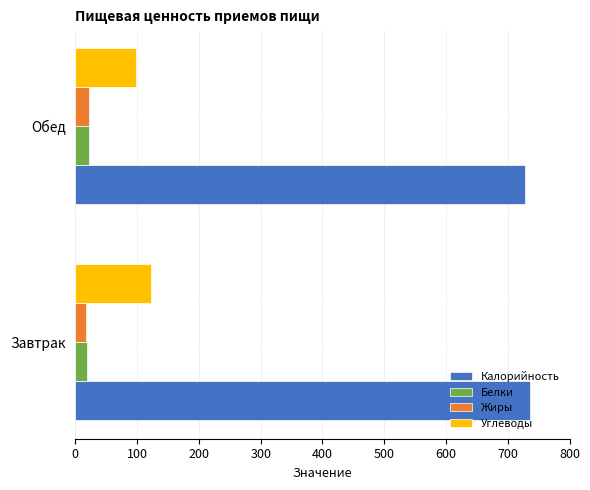

At how many categories does at least one series exceed 315?

2